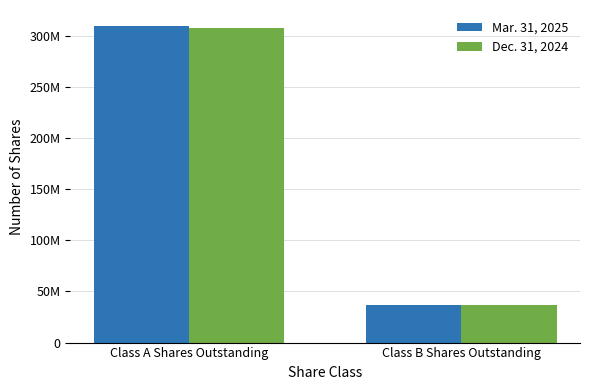

At which label does Dec. 31, 2024 reach its minimum?

Class B Shares Outstanding